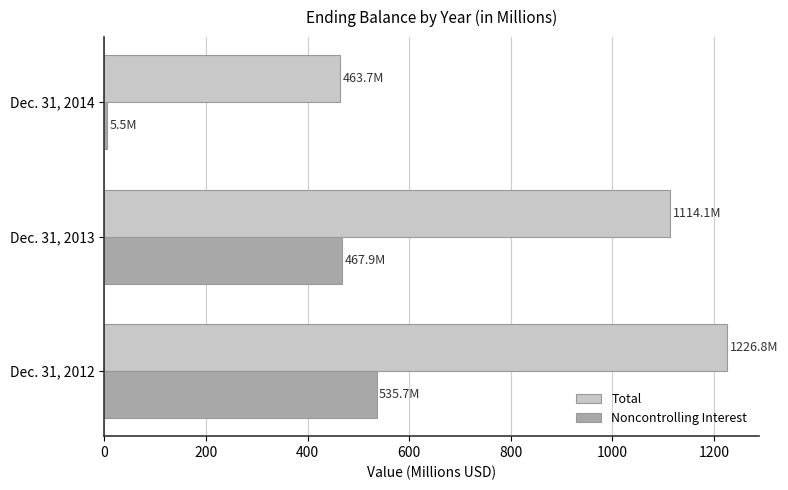

Is it true that Total equals 1114.1 at Dec. 31, 2013?

True